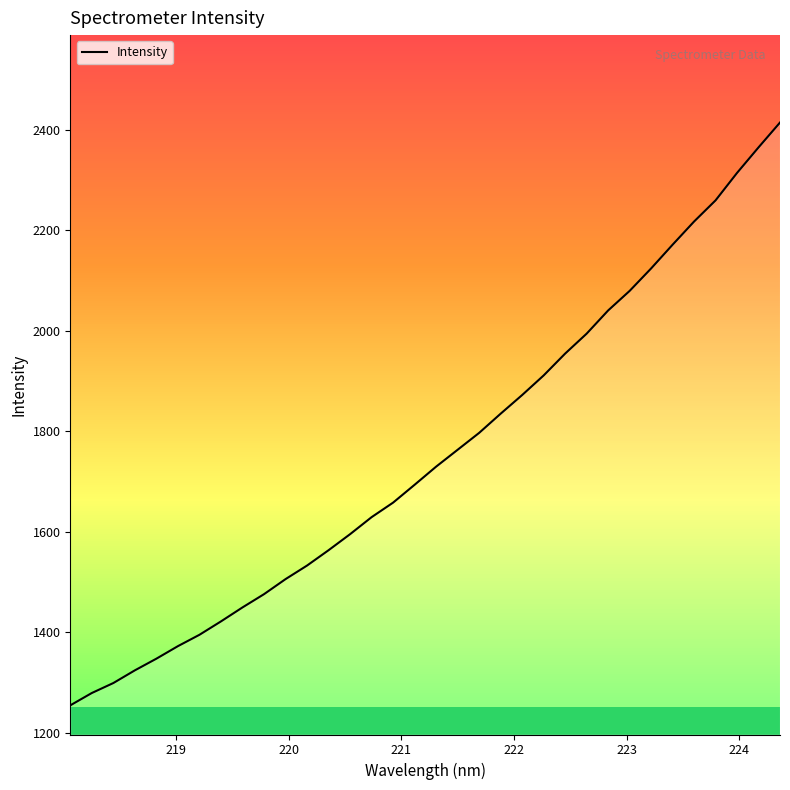

What is the maximum value shown in the chart?

2414.1